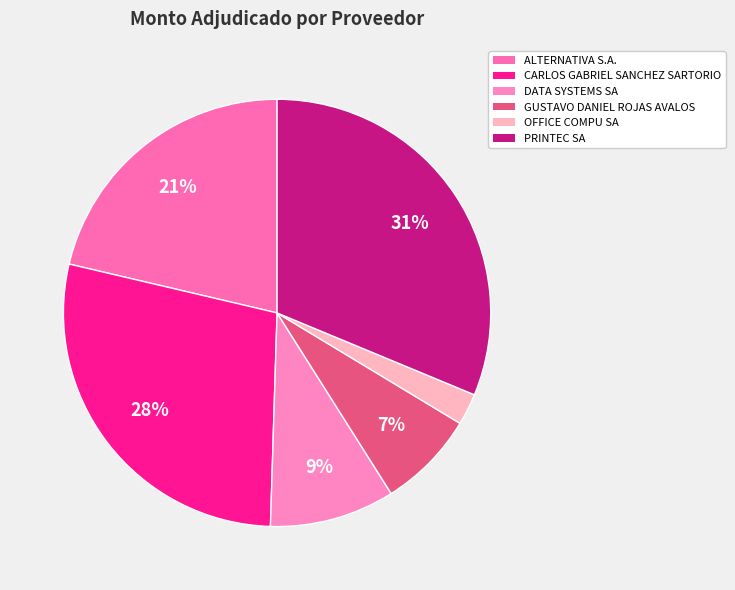

True or false: ALTERNATIVA S.A. accounts for 21% of the total.

True